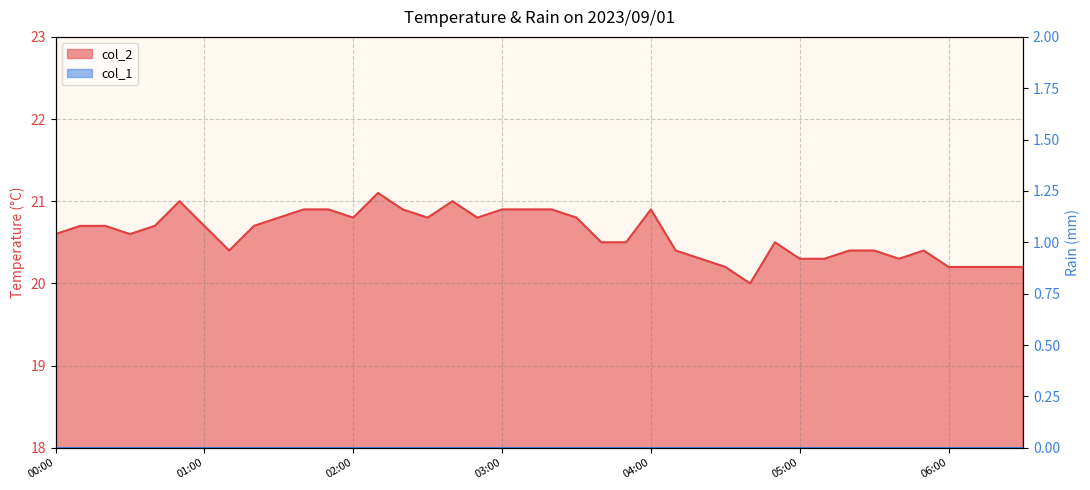

Approximately how many times larger is the value at 06:30 compared to 04:40?

1.0